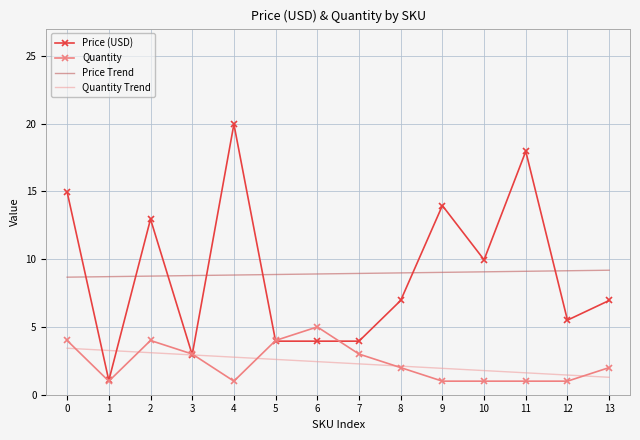

Rank the series by their maximum value, from highest to lowest.

Price (USD), Price Trend, Quantity, Quantity Trend